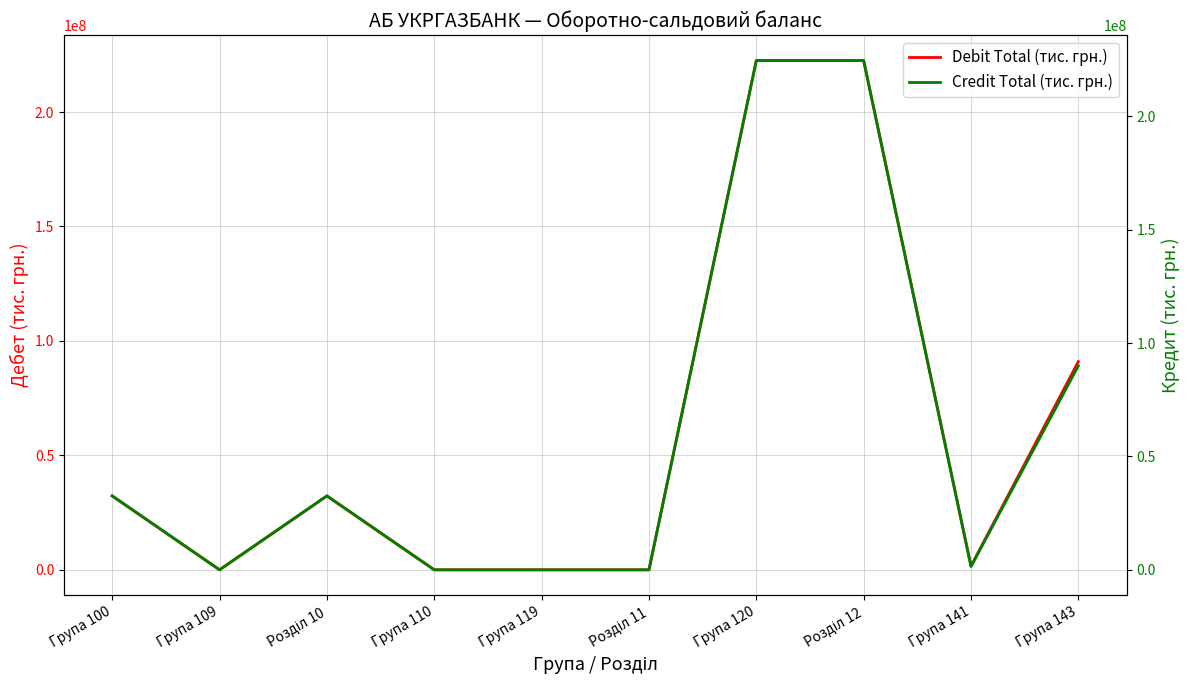

True or false: Credit Total (тис. грн.) has more than 1 interior local peaks.

False